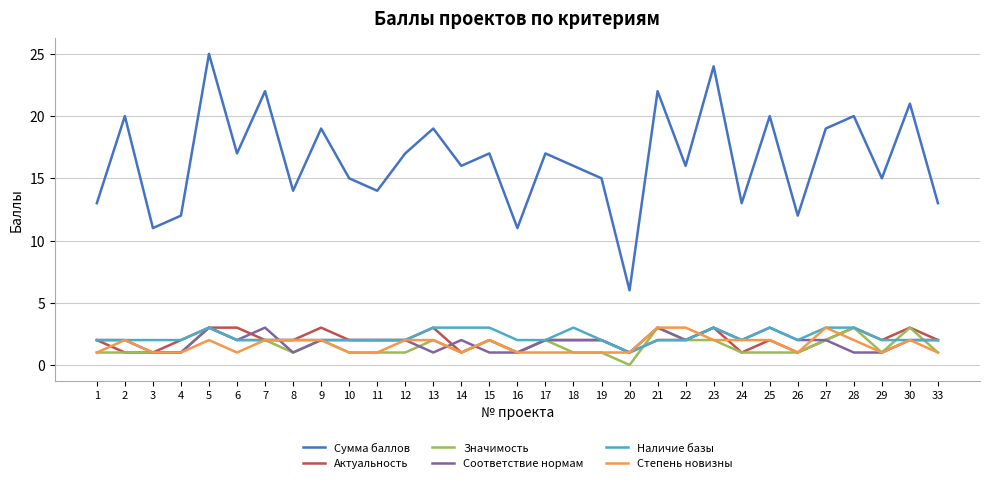

Reading left to right, extract all data points from this chart.

Сумма баллов: 1=13	2=20	3=11	4=12	5=25	6=17	7=22	8=14	9=19	10=15	11=14	12=17	13=19	14=16	15=17	16=11	17=17	18=16	19=15	20=6	21=22	22=16	23=24	24=13	25=20	26=12	27=19	28=20	29=15	30=21	33=13
Актуальность: 1=2	2=1	3=1	4=2	5=3	6=3	7=2	8=2	9=3	10=2	11=2	12=2	13=3	14=1	15=2	16=1	17=2	18=2	19=2	20=1	21=2	22=2	23=3	24=1	25=2	26=1	27=2	28=3	29=2	30=3	33=2
Значимость: 1=1	2=1	3=1	4=1	5=3	6=2	7=2	8=1	9=2	10=1	11=1	12=1	13=2	14=1	15=2	16=1	17=2	18=1	19=1	20=0	21=3	22=2	23=2	24=1	25=1	26=1	27=2	28=3	29=1	30=3	33=1
Соответствие нормам: 1=2	2=2	3=1	4=1	5=3	6=2	7=3	8=1	9=2	10=2	11=2	12=2	13=1	14=2	15=1	16=1	17=2	18=2	19=2	20=1	21=3	22=2	23=3	24=2	25=3	26=2	27=2	28=1	29=1	30=2	33=2
Наличие базы: 1=2	2=2	3=2	4=2	5=3	6=2	7=2	8=2	9=2	10=2	11=2	12=2	13=3	14=3	15=3	16=2	17=2	18=3	19=2	20=1	21=2	22=2	23=3	24=2	25=3	26=2	27=3	28=3	29=2	30=2	33=2
Степень новизны: 1=1	2=2	3=1	4=1	5=2	6=1	7=2	8=2	9=2	10=1	11=1	12=2	13=2	14=1	15=2	16=1	17=1	18=1	19=1	20=1	21=3	22=3	23=2	24=2	25=2	26=1	27=3	28=2	29=1	30=2	33=1